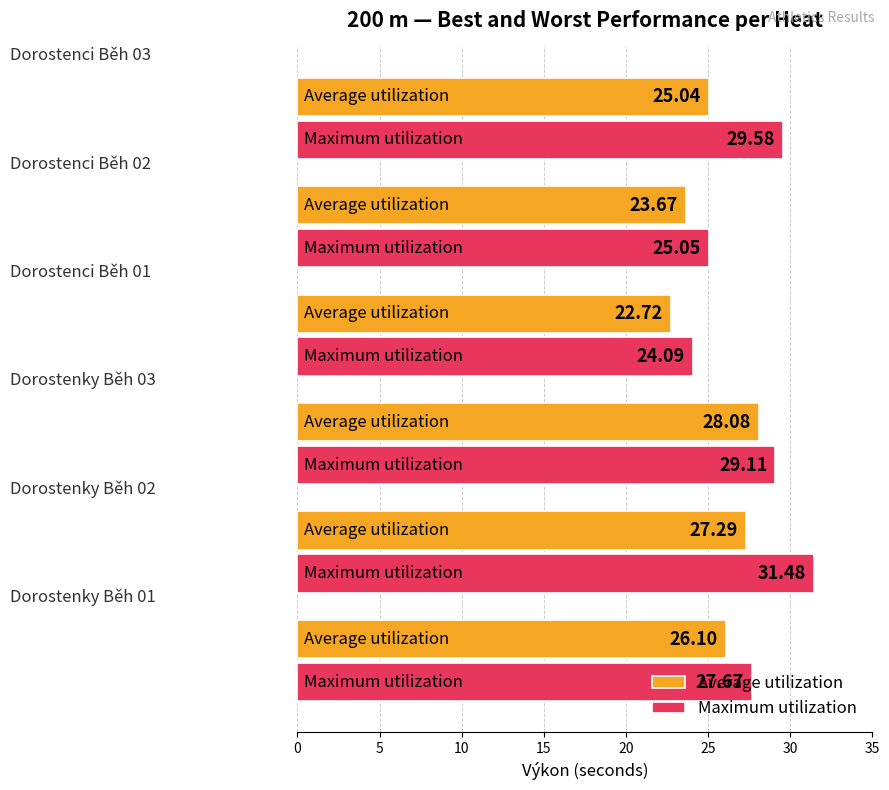

What is the sum of all Average utilization values?

152.9